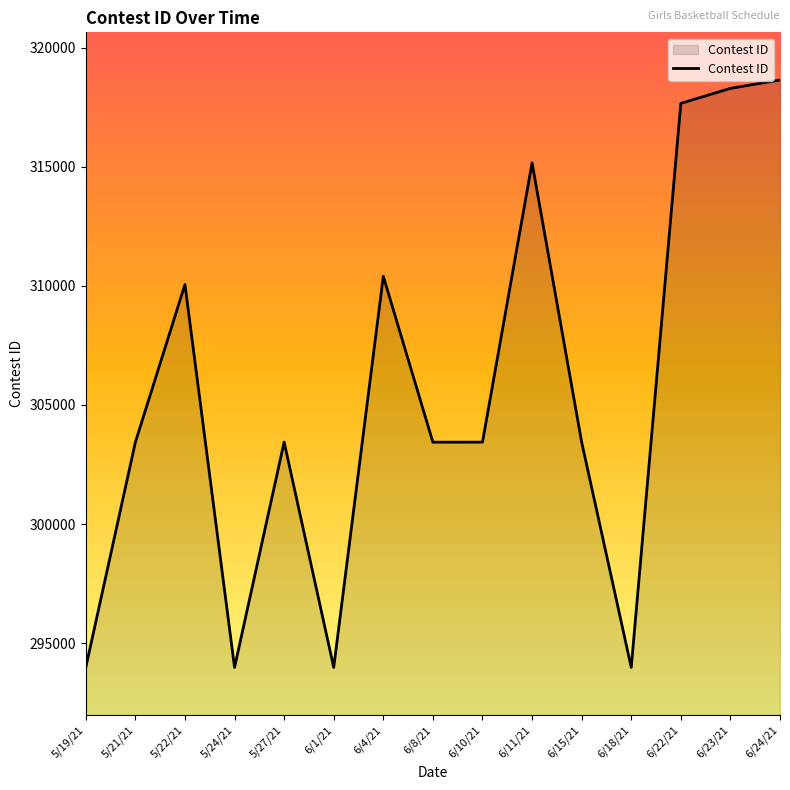

What is the greatest value displayed?

318649